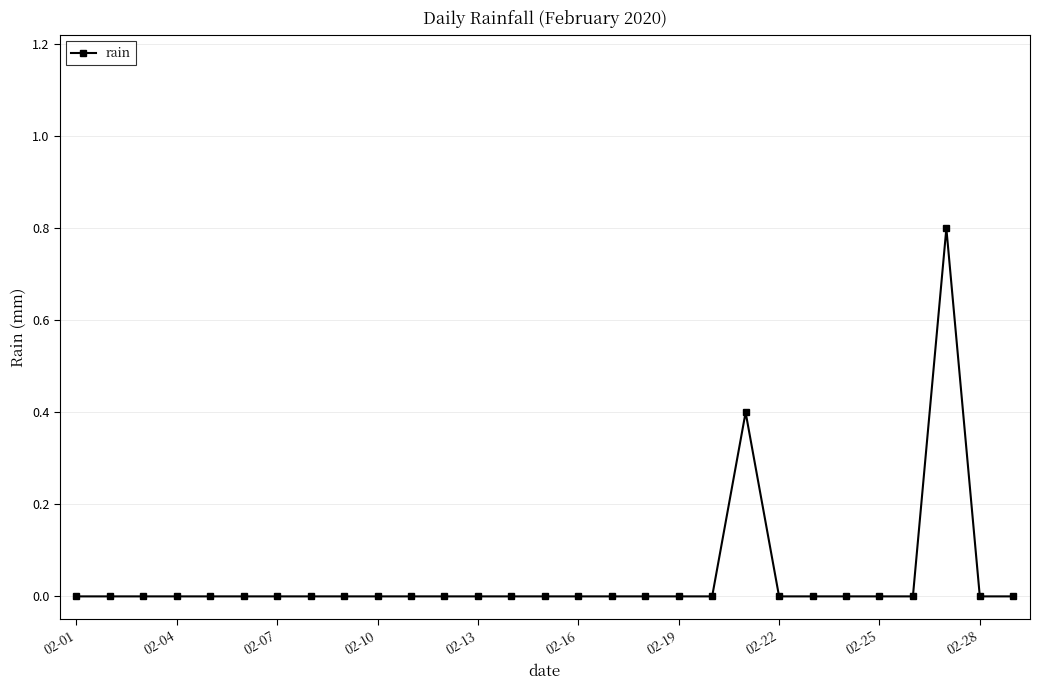

How many lines are shown in the chart?

1